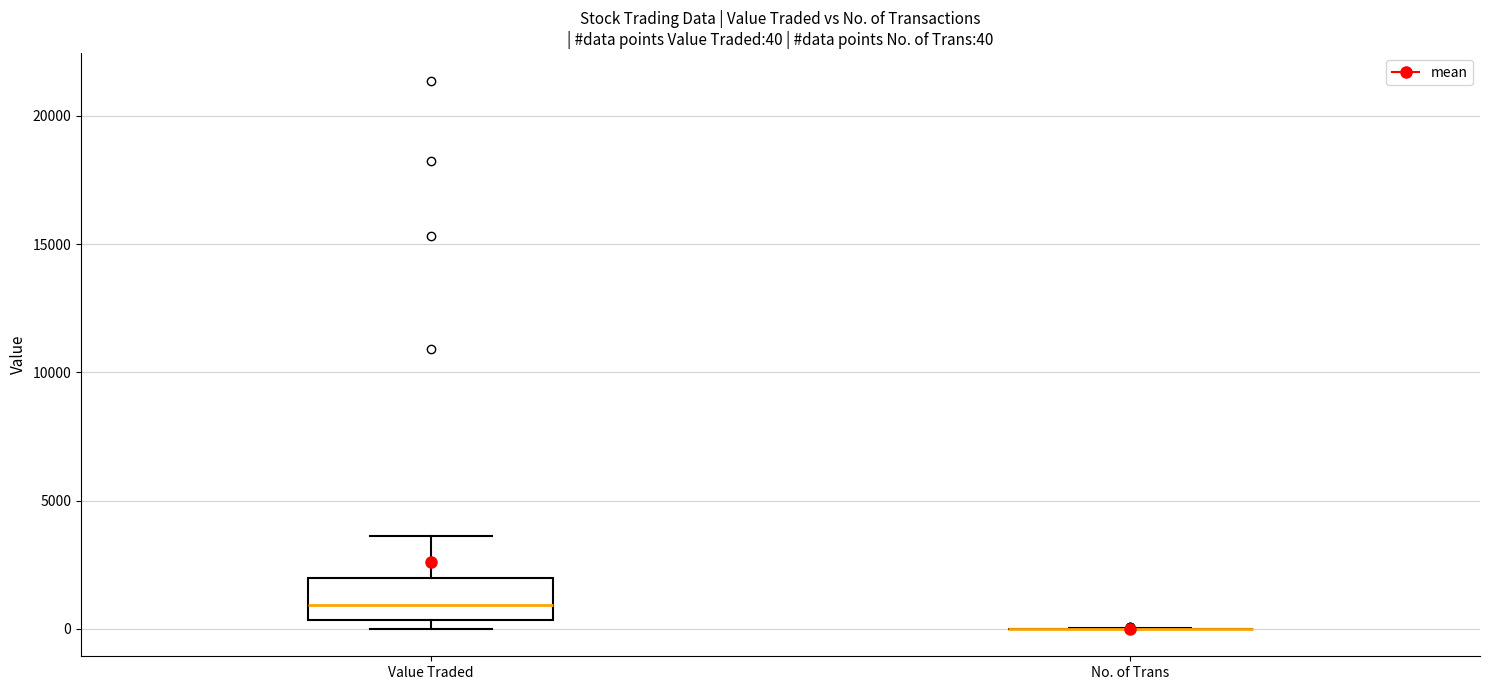

Comparing the boxes themselves (not the whiskers), which one is the tallest?

Value Traded